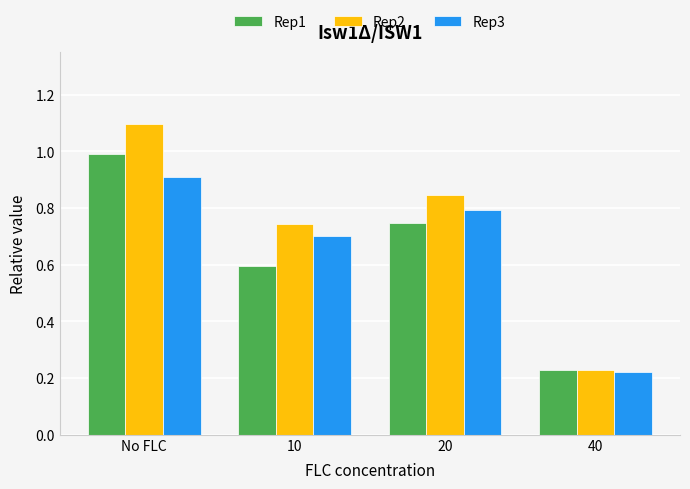

What is the average value of the Rep1 series?

0.6